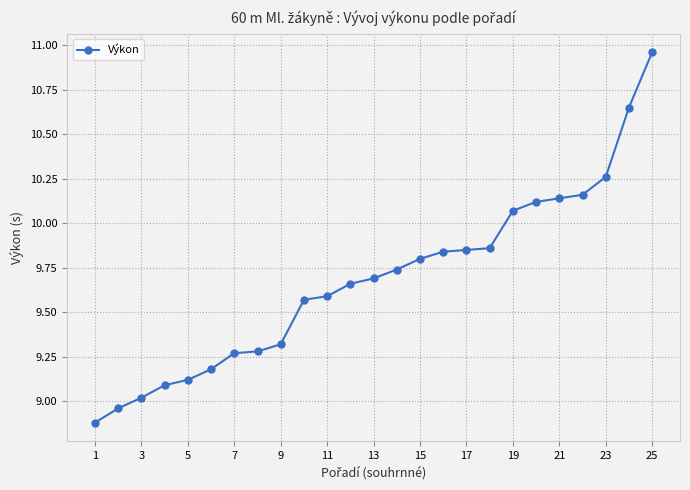

What is the difference between the maximum and minimum values?

2.1